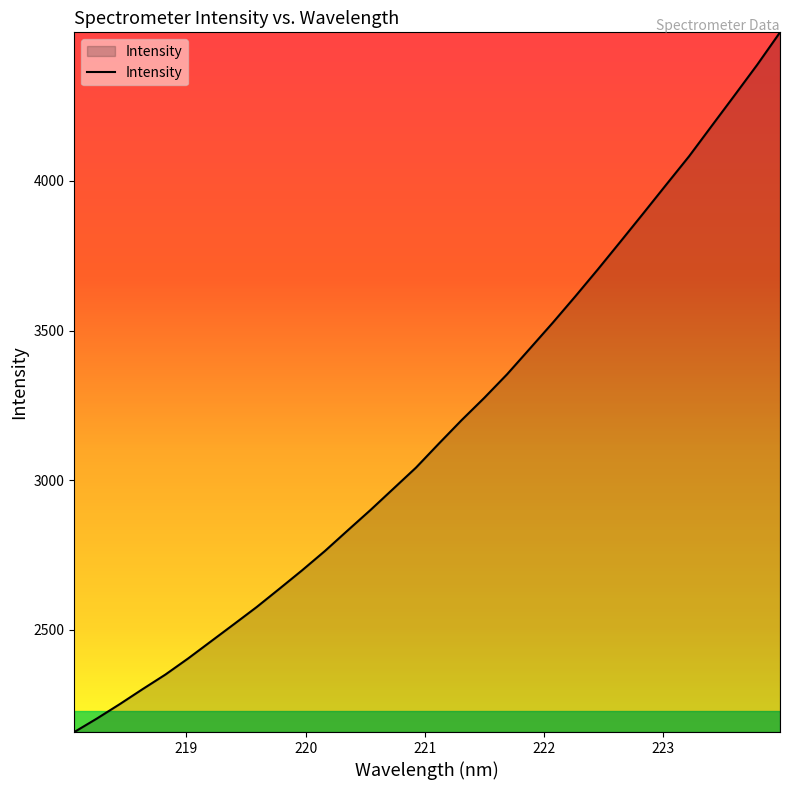

What is the minimum value shown in the chart?

2158.7